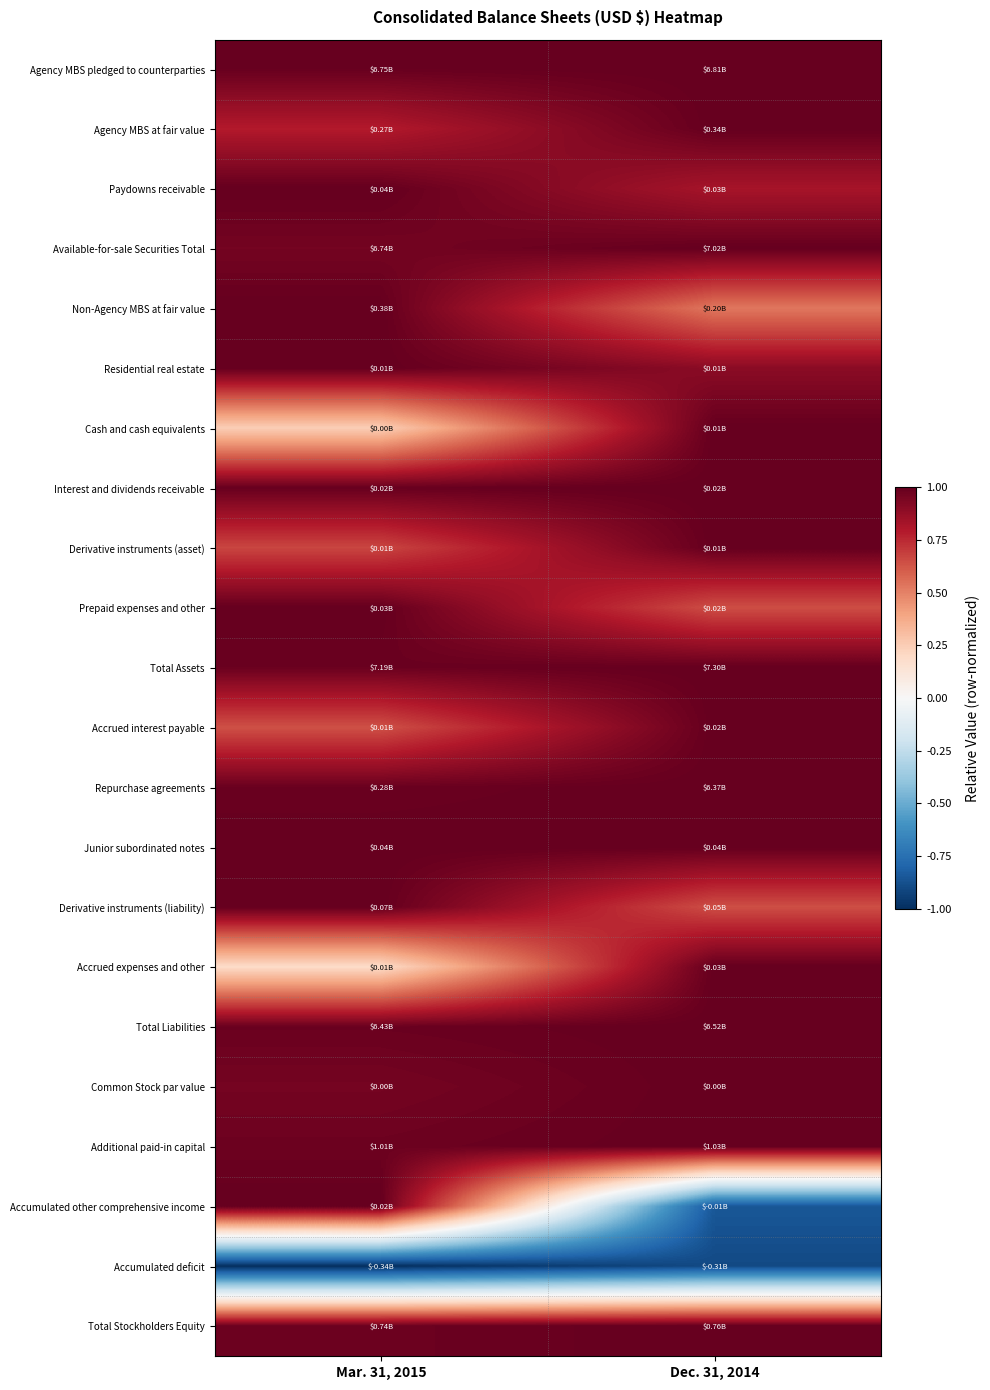

How many data points does each series have?

2